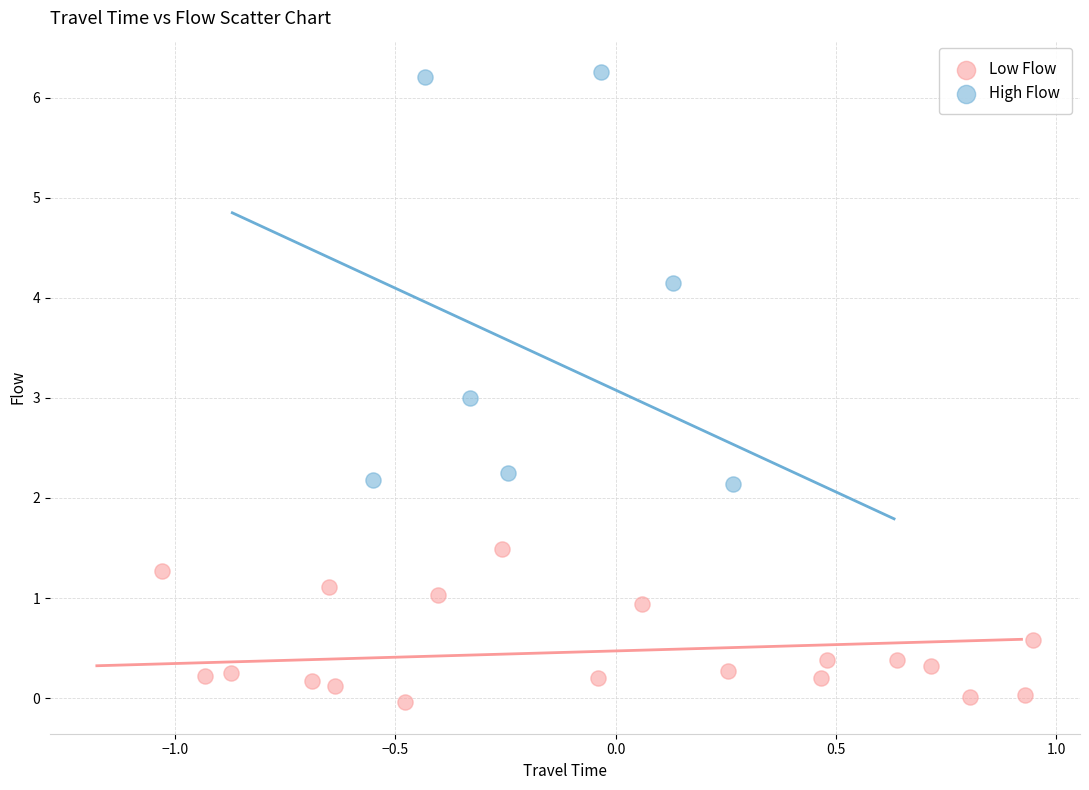

Which series reaches the minimum Y coordinate?

Low Flow